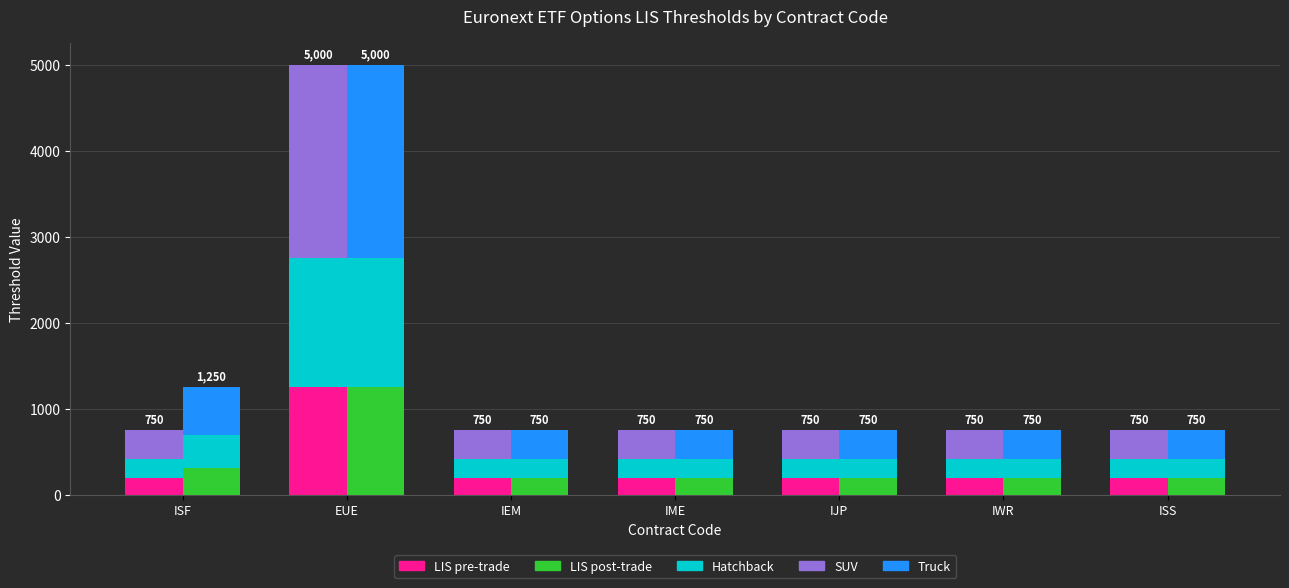

What is the approximate value of Post-trade Seg1 at EUE, to the nearest 100?

1200